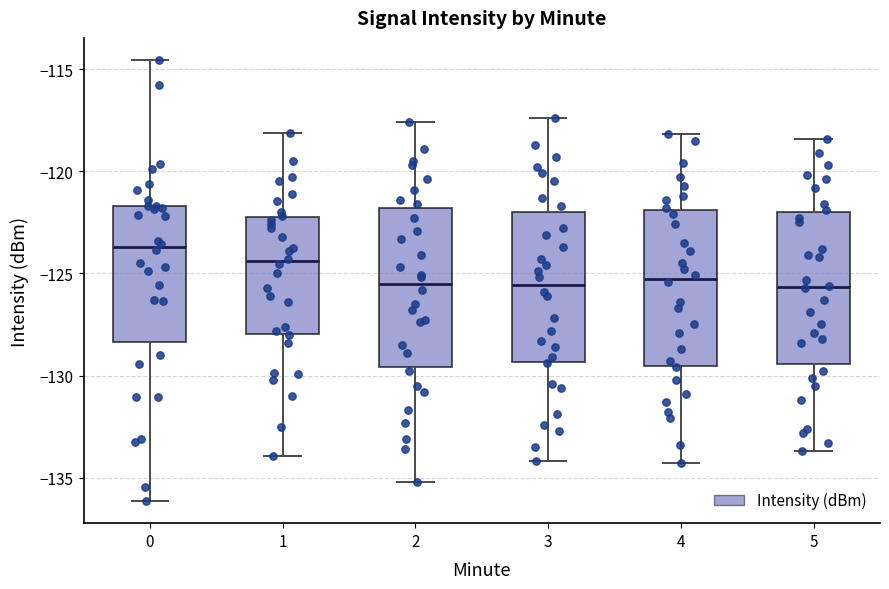

Reading left to right, read every box against the y-axis: the position of its median line, the range the box covers, and the ends of its whiskers. The values are not printed on the chart, so give them approximately, as read against the axis.

0: median -123.5, box -128.5 to -121.5, whiskers -136.0 to -114.5
1: median -124.5, box -128.0 to -122.0, whiskers -134.0 to -118.0
2: median -125.5, box -129.5 to -122.0, whiskers -135.0 to -117.5
3: median -125.5, box -129.5 to -122.0, whiskers -134.0 to -117.5
4: median -125.0, box -129.5 to -122.0, whiskers -134.5 to -118.0
5: median -125.5, box -129.5 to -122.0, whiskers -133.5 to -118.5